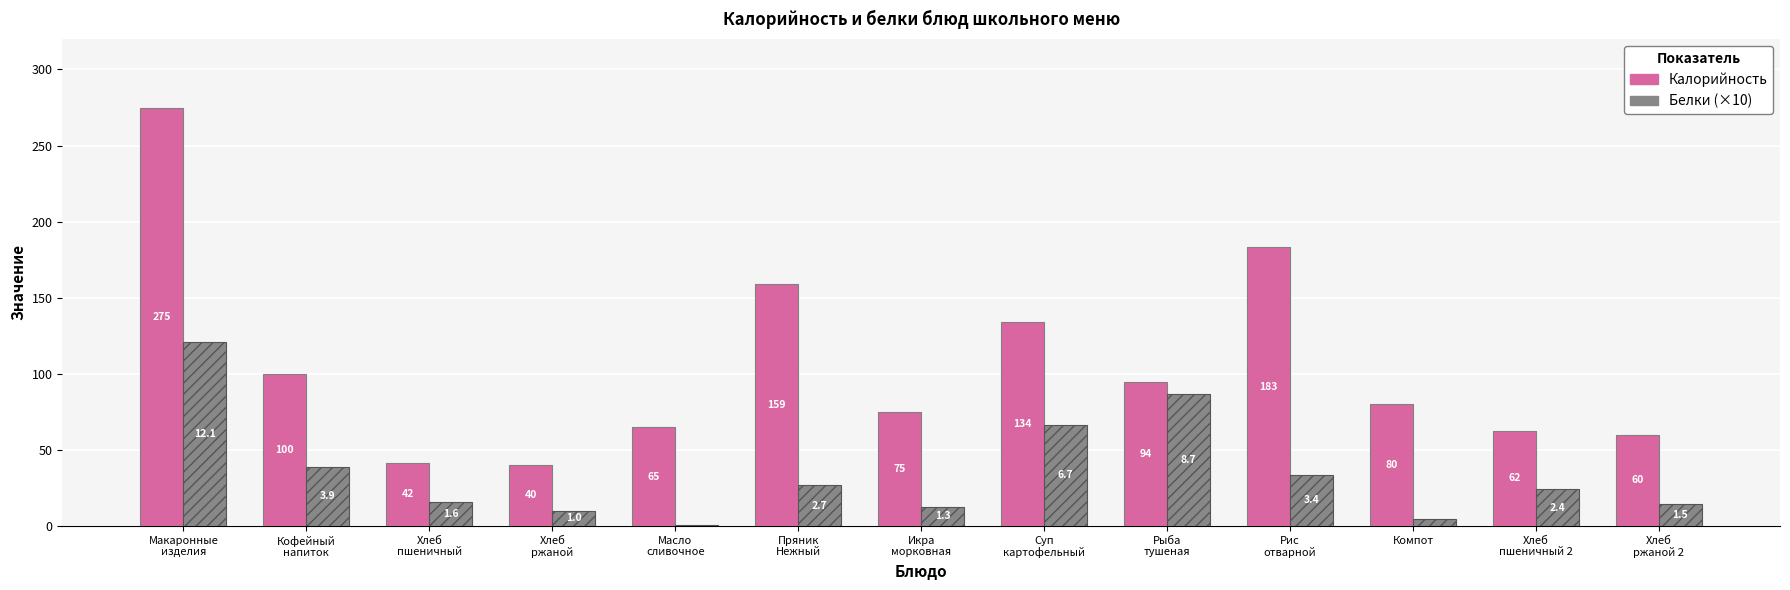

Does the chart contain stacked bars?

No